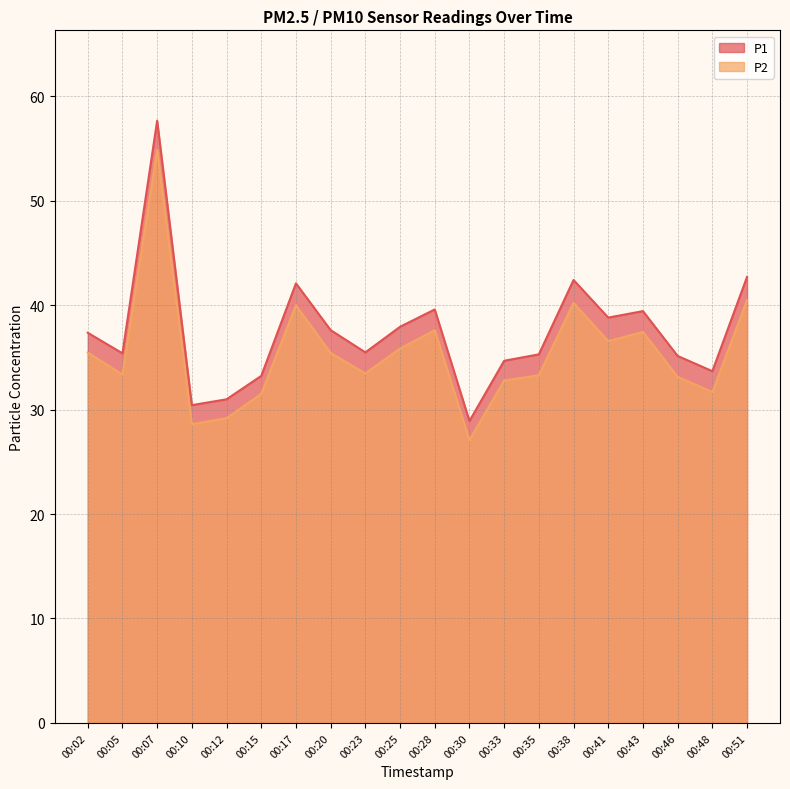

List the series in order of their peak value, highest first.

P1, P2